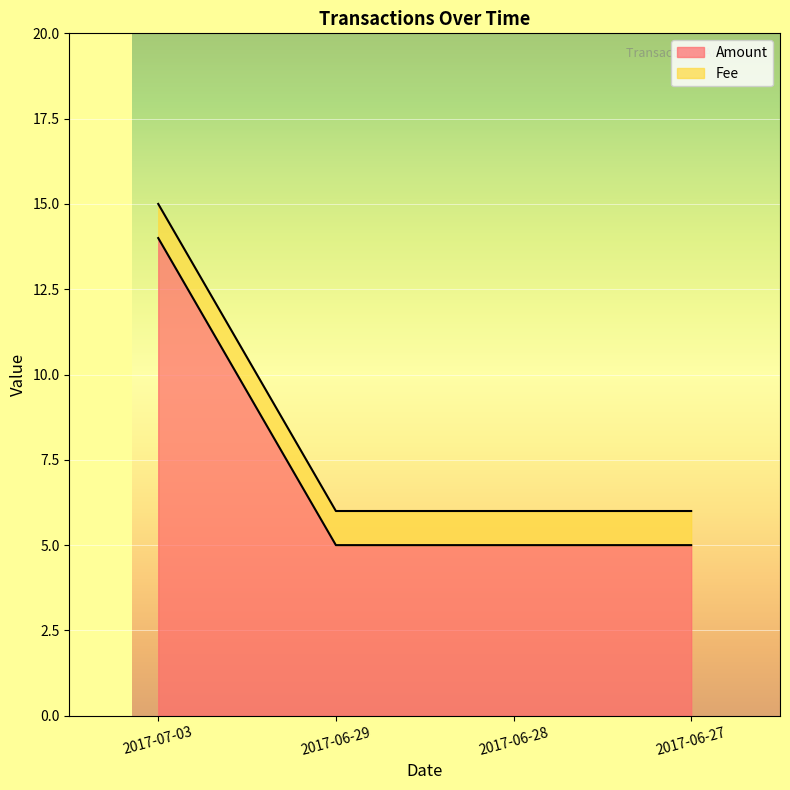

What is the value of the 4th point from the left?

5